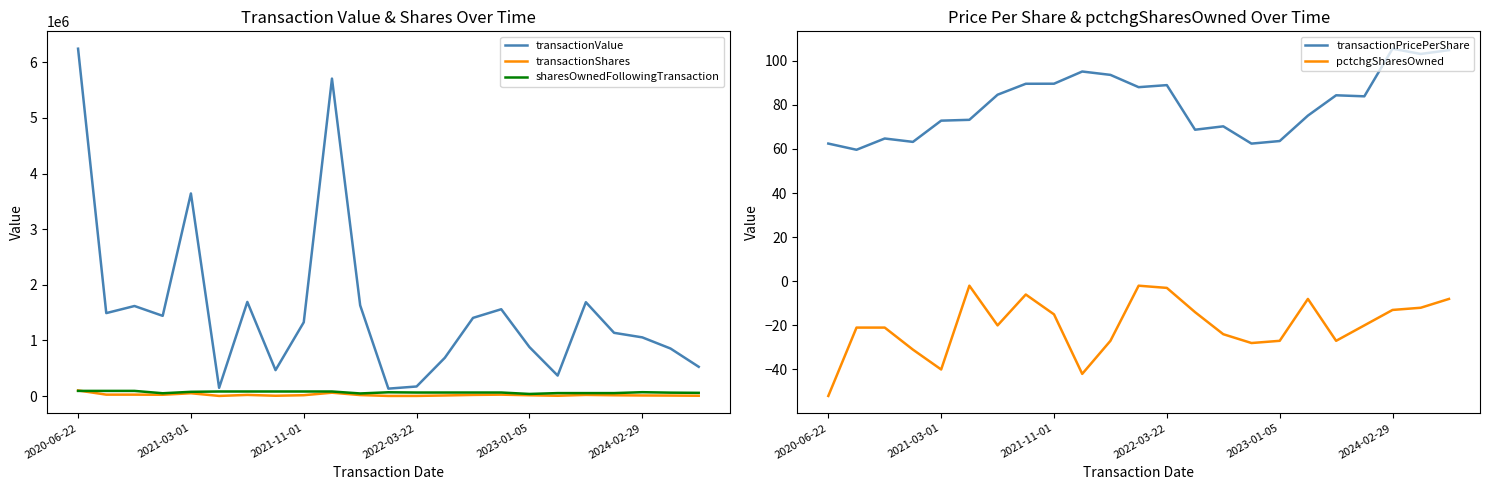

What is the difference between the sharesOwnedFollowingTransaction values at 22 and 14?

5852.0